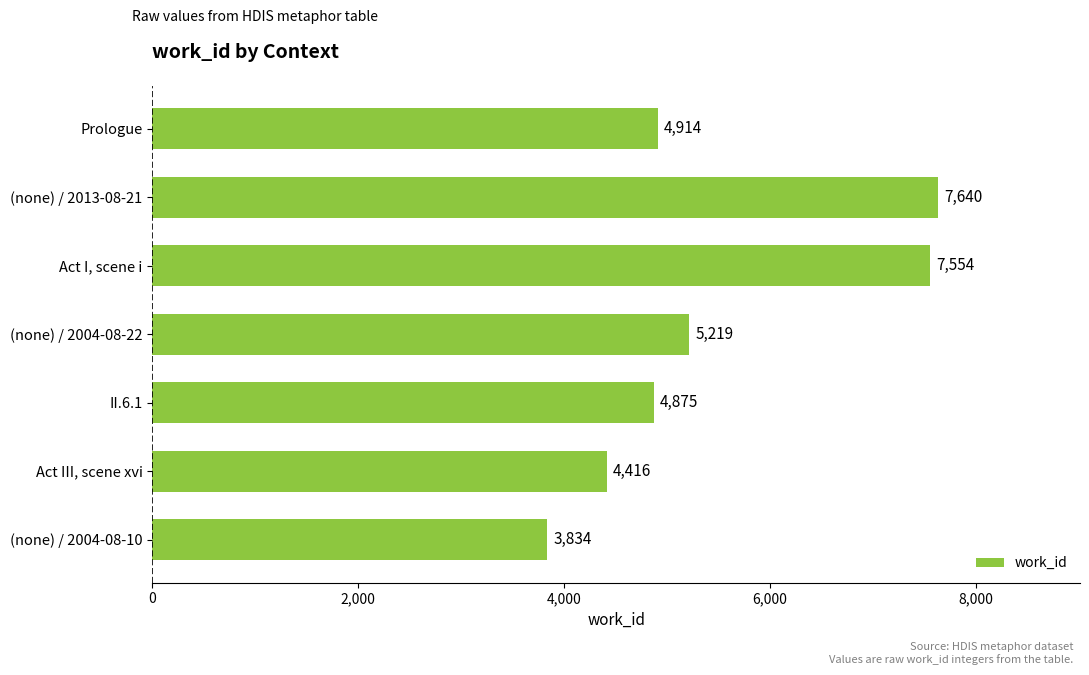

Is it true that the value at (none) / 2004-08-22 is 5219?

True